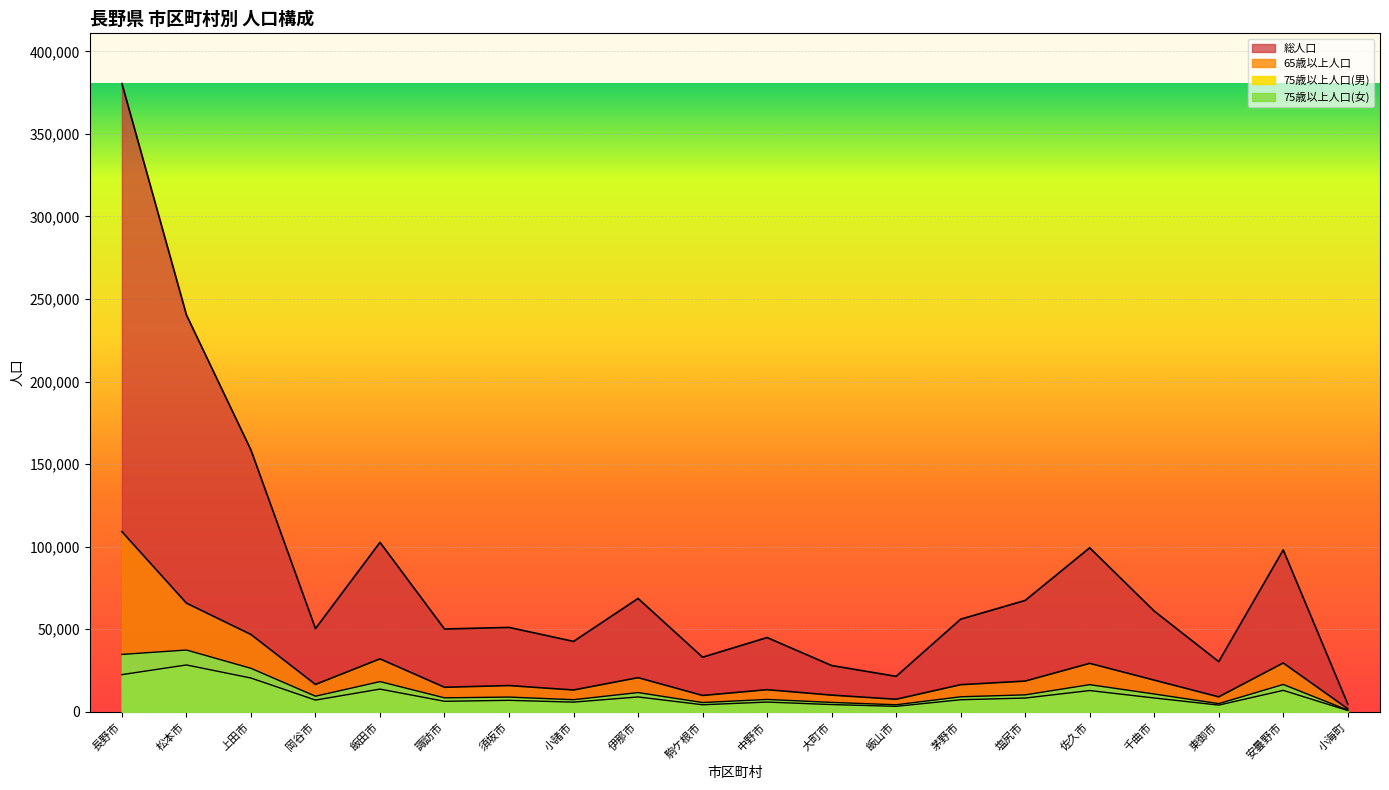

Between 佐久市 and 小海町, which series saw the biggest shift?

総人口